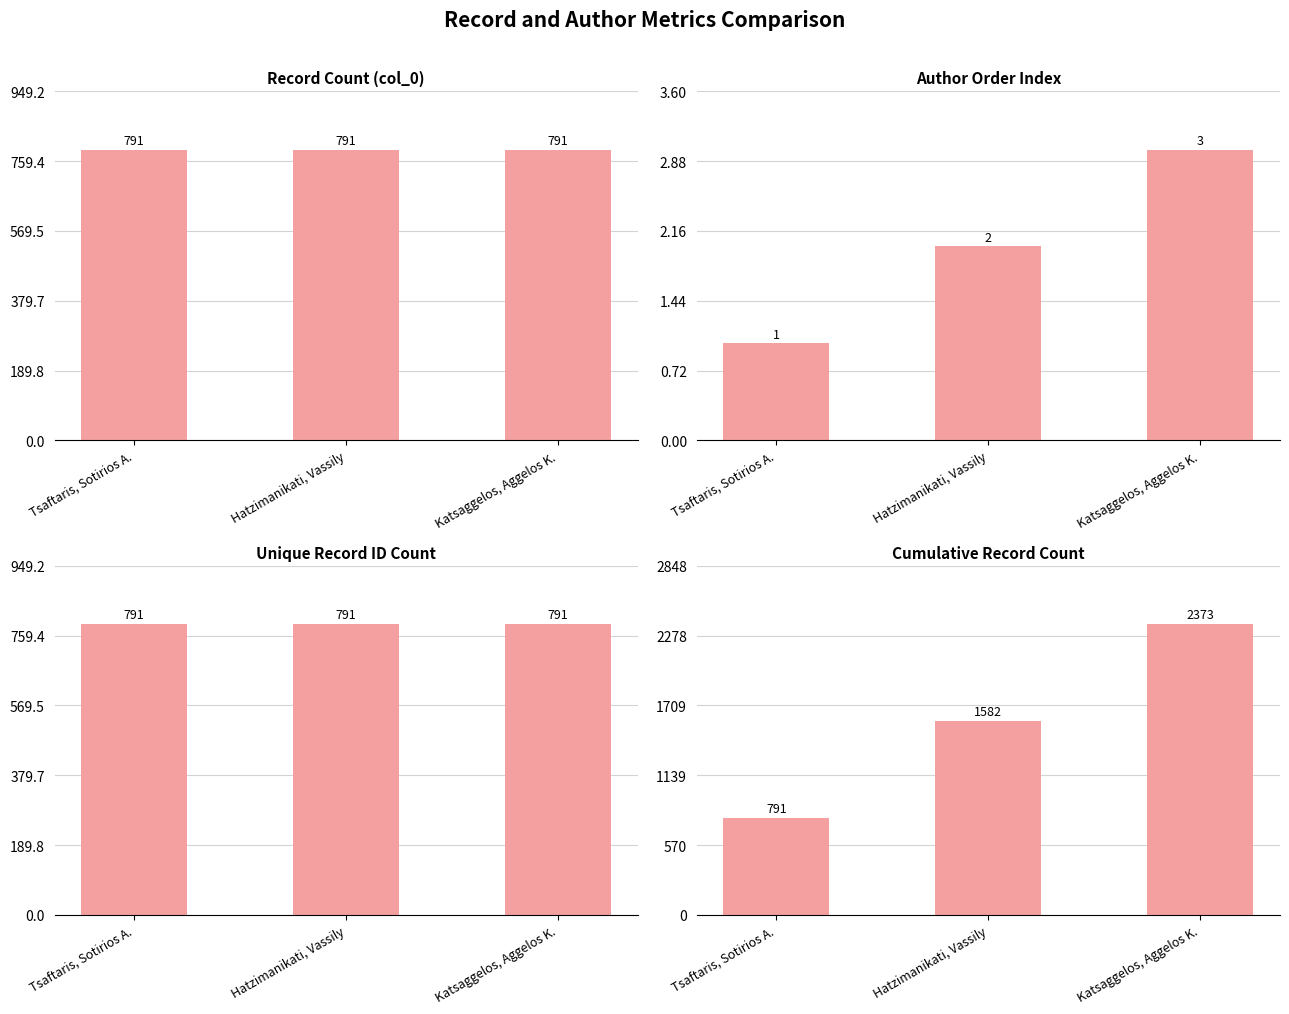

At which label does Record Count (col_0) reach its peak?

Tsaftaris, Sotirios A.